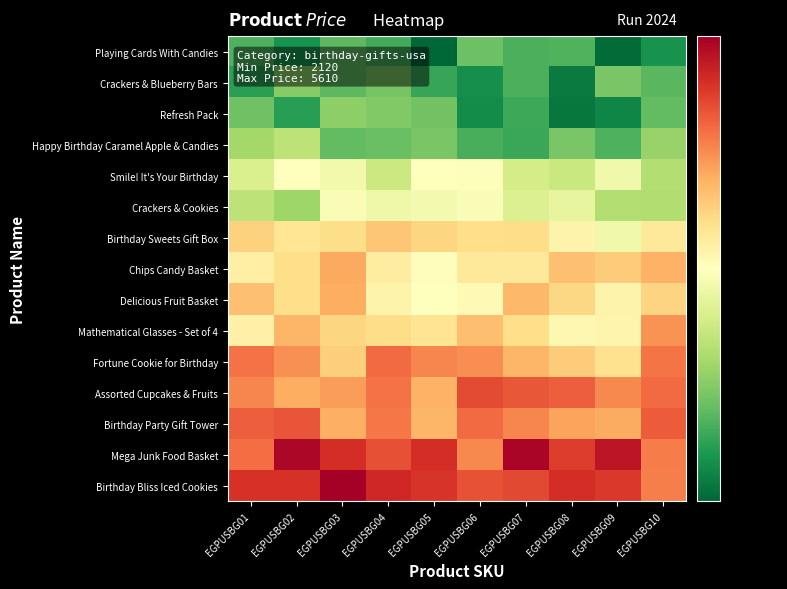

Which series has the largest total across all categories?

Birthday Bliss Iced Cookies